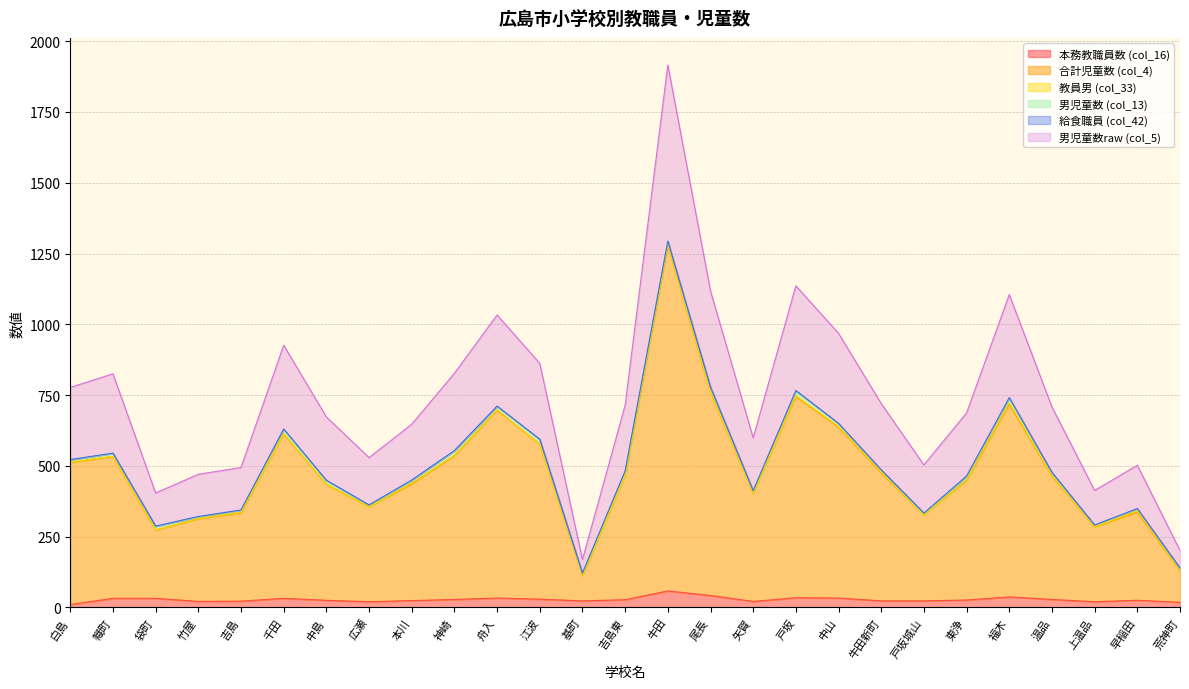

True or false: 男児童数raw (col_5) and 合計児童数 (col_4) cross at least once.

False